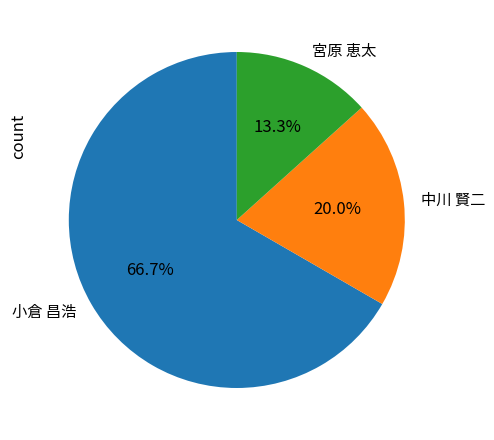

Which has a higher value, 小倉 昌浩 or 宮原 恵太?

小倉 昌浩